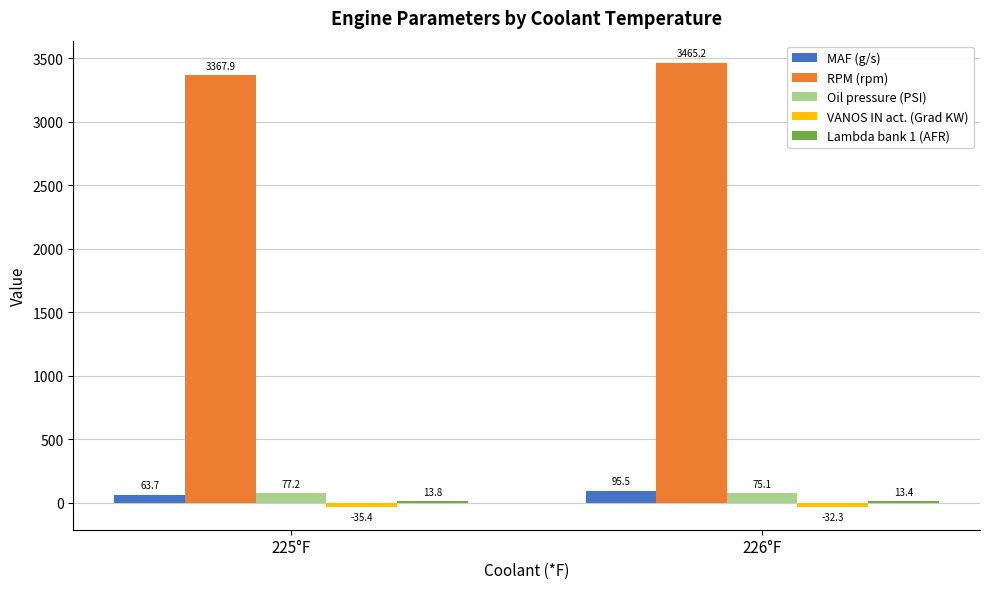

What is the sum of all MAF (g/s) values?

159.3